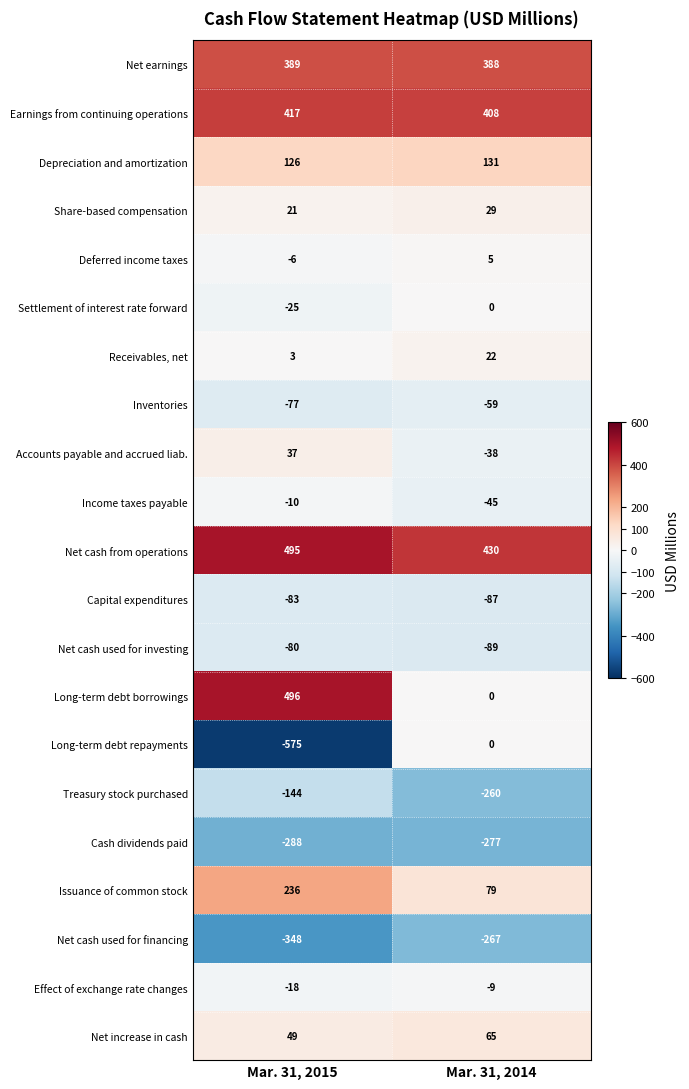

What is the sum of all Net cash used for financing values?

-615